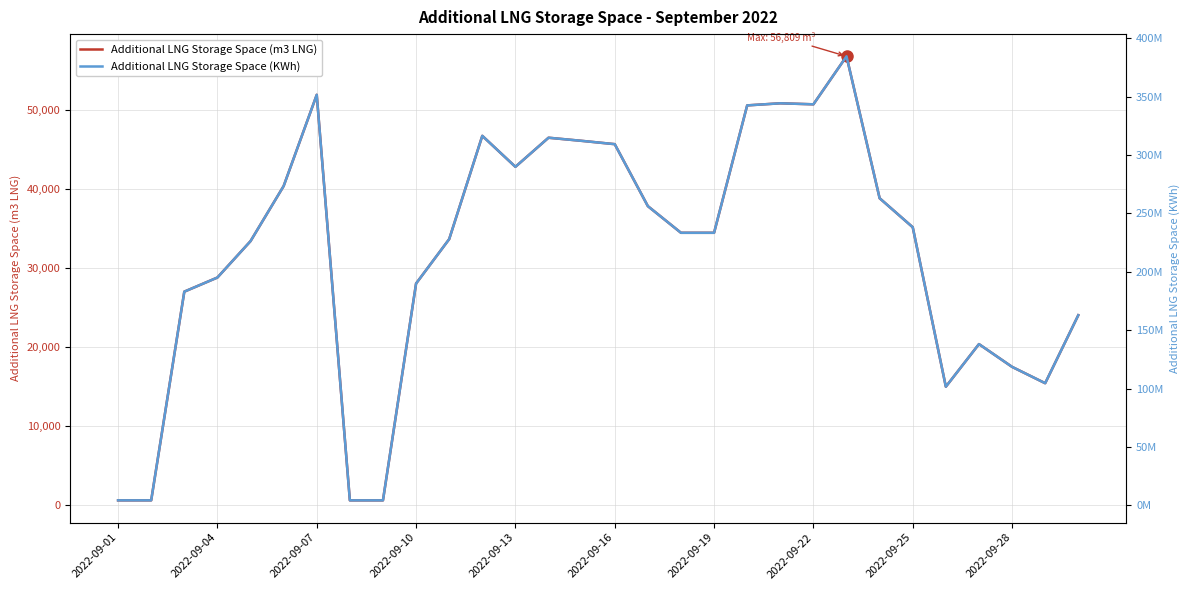

What is the highest value of the Additional LNG Storage Space (m3 LNG) series?

56809.0